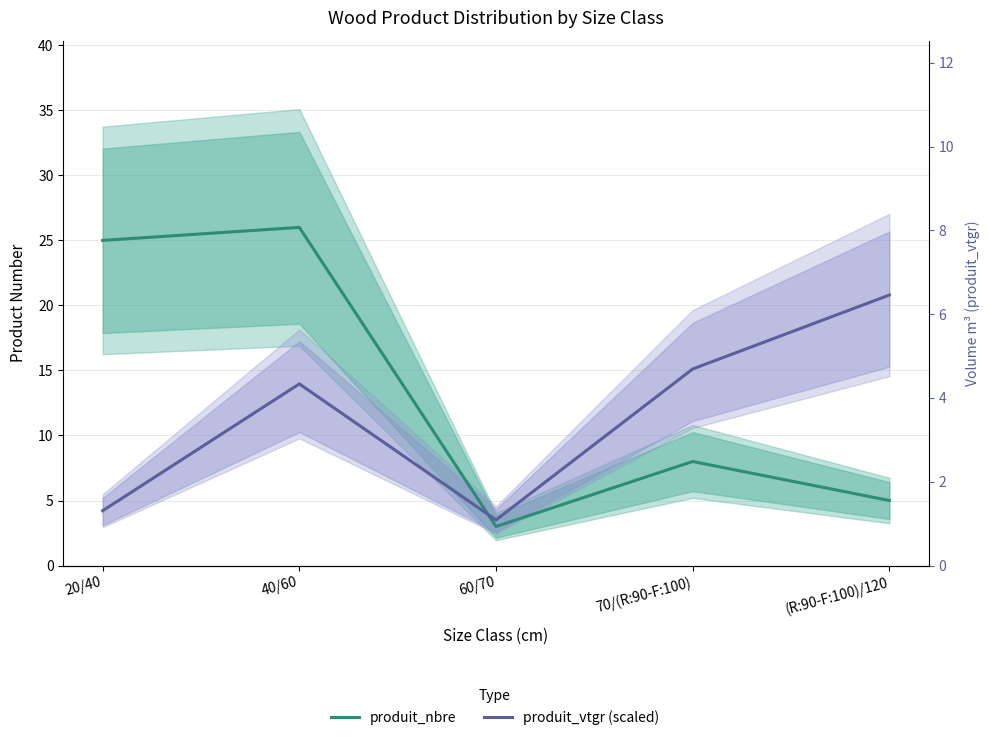

What is the minimum value for produit_nbre?

3.0